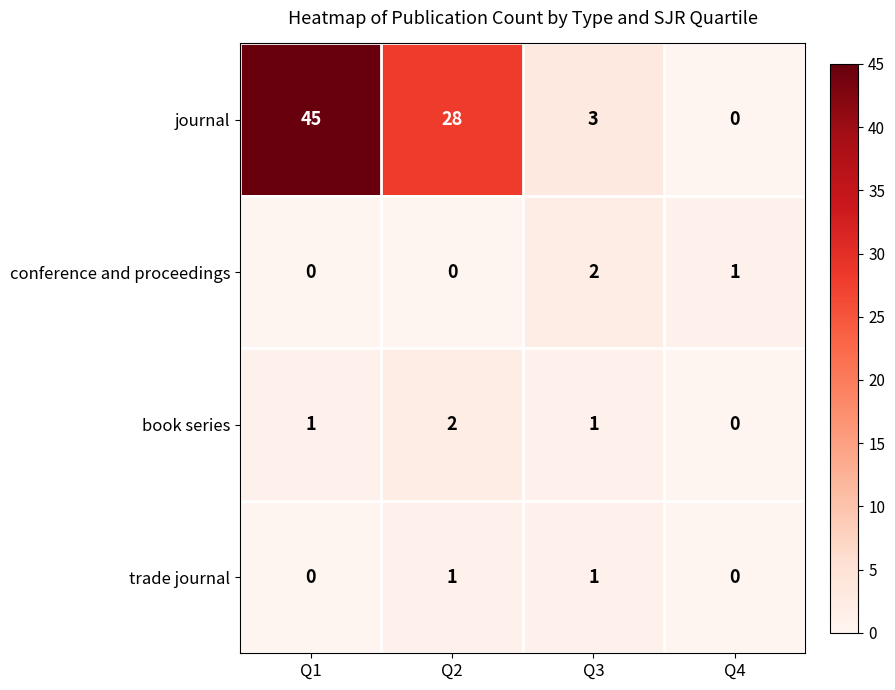

Where does the journal series first go above 28?

Q1